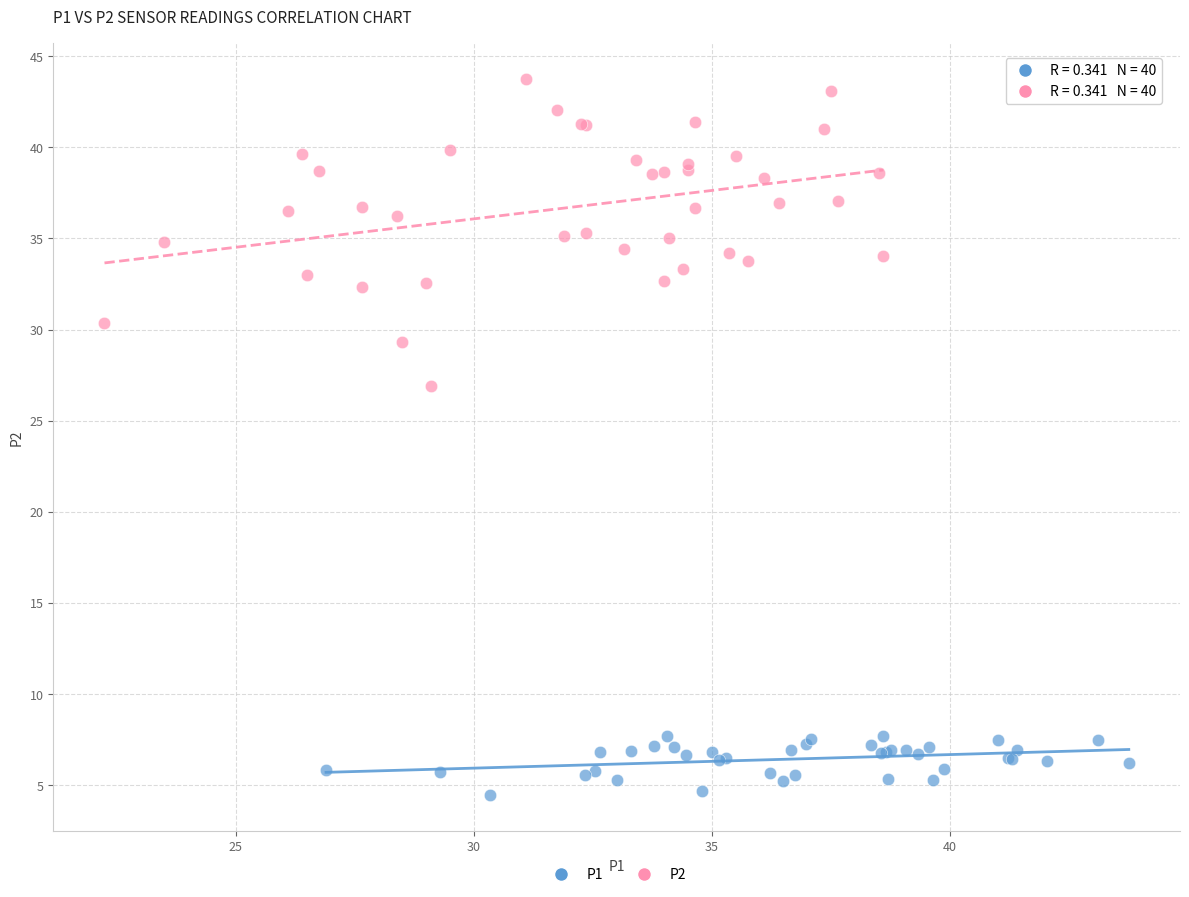

Which series has the largest Y range (max minus min)?

P2